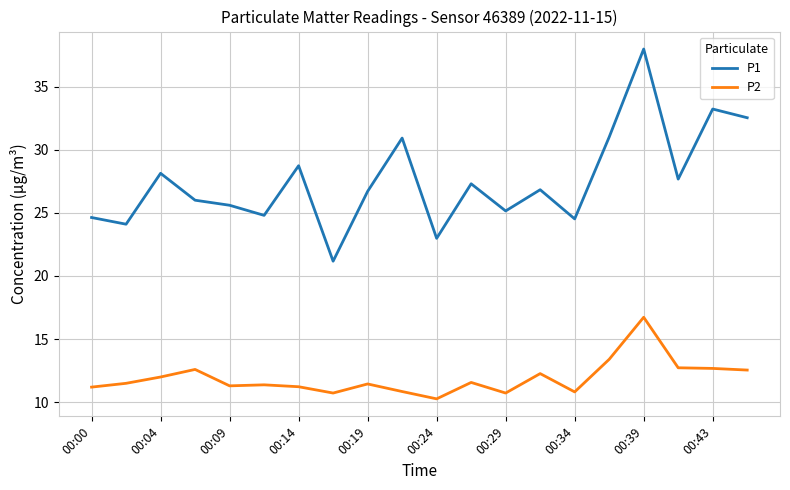

True or false: P1 and P2 cross at least once.

False